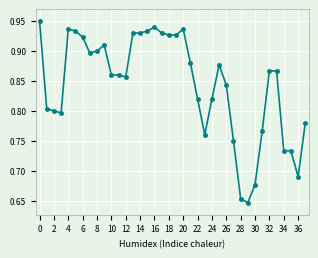

True or false: the data has more than 2 interior local peaks.

True